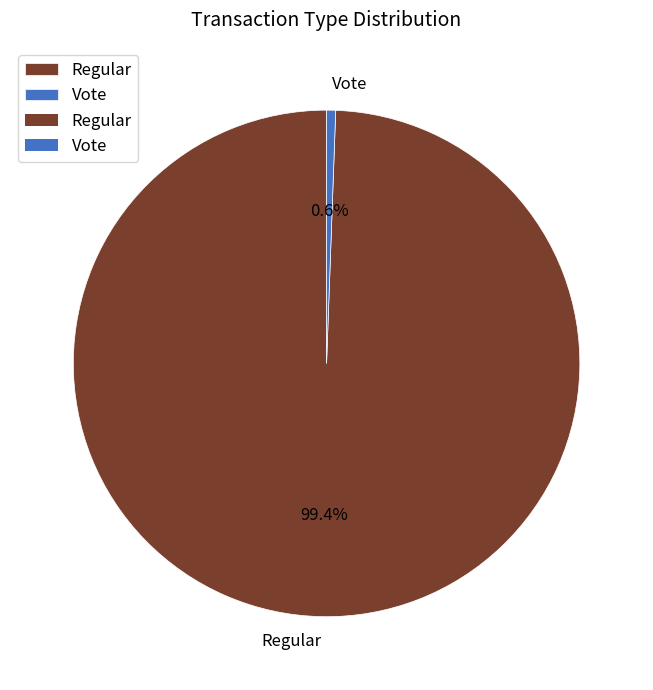

Between Vote and Regular, which is larger?

Regular